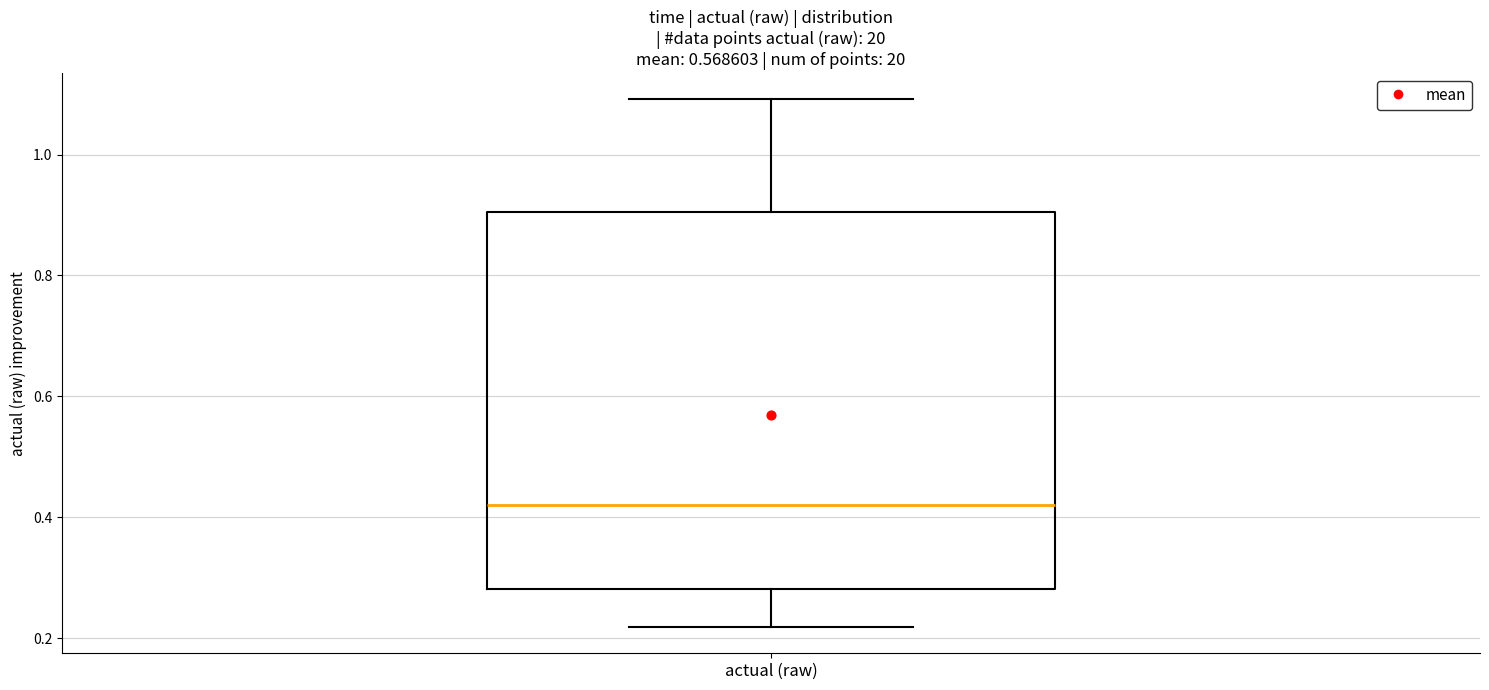

Read this box plot against the y-axis: the position of the median line, the range covered by the box, and the ends of both whiskers. The values are not printed on the chart, so give them approximately, as read against the axis.

median 0.42, box 0.28 to 0.90, whiskers 0.22 to 1.10